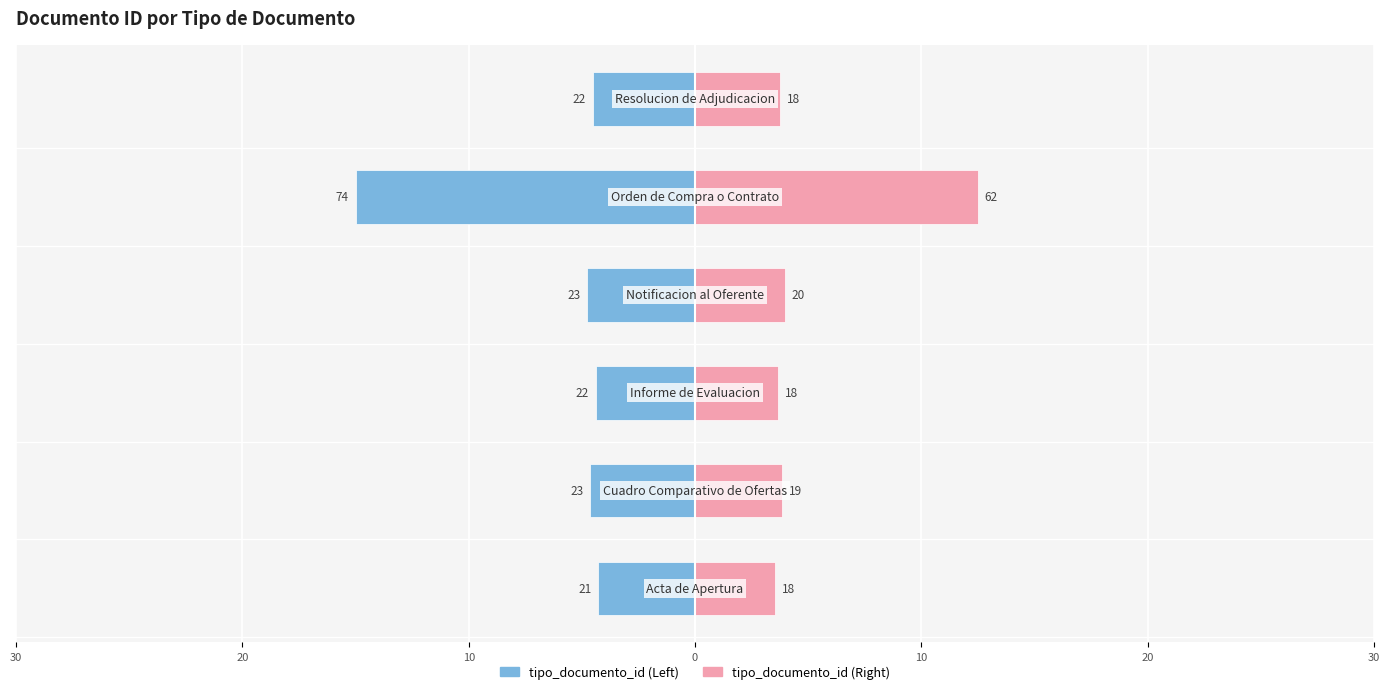

What is the spread (max minus min) of values at 0?

8.7